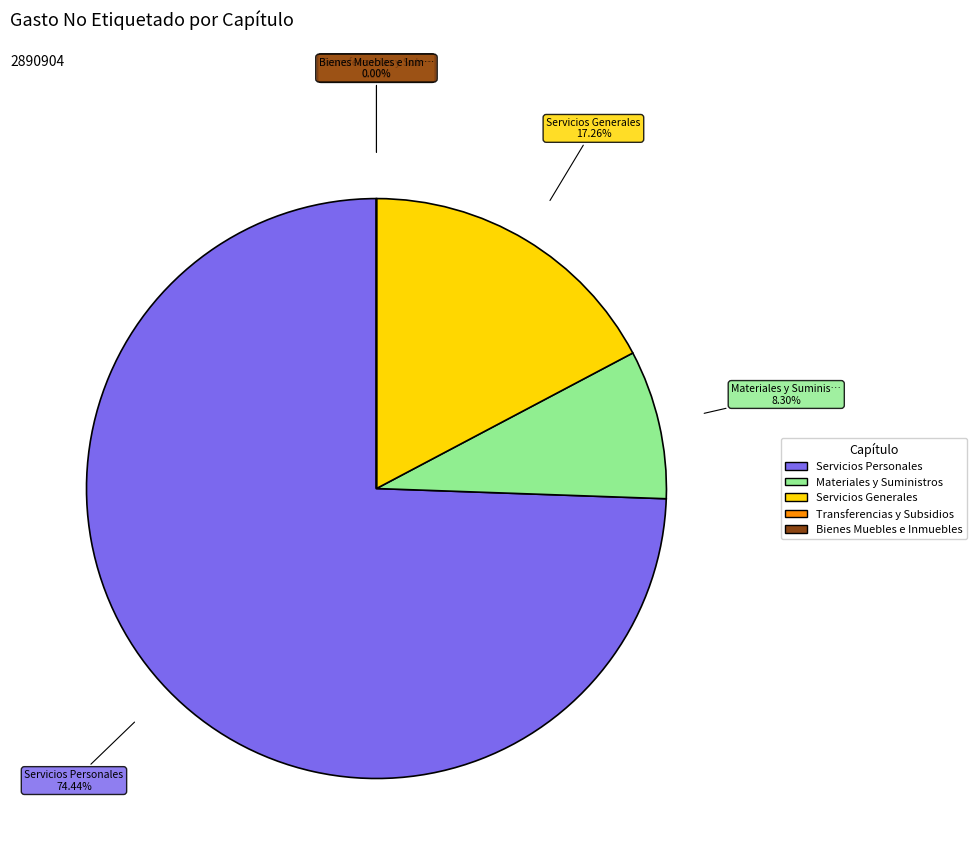

True or false: Servicios Personales accounts for 62% of the total.

False